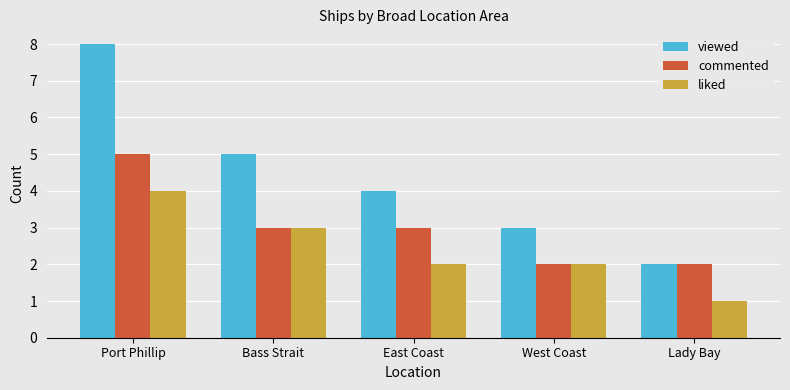

What is the value of the viewed bar at the 1st from the left?

8